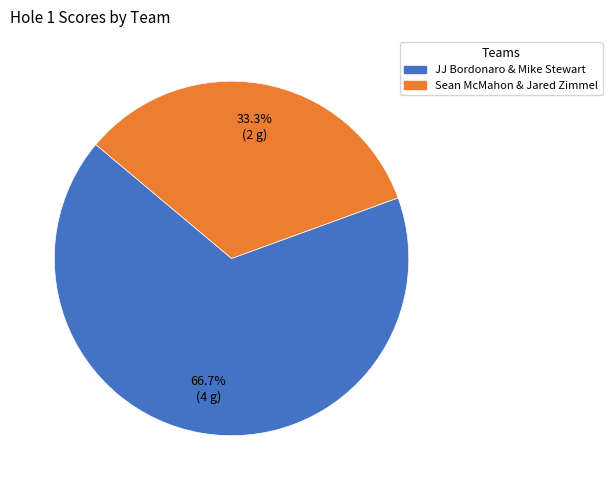

To the nearest percent, what is the combined percentage of Sean McMahon & Jared Zimmel and JJ Bordonaro & Mike Stewart?

100%